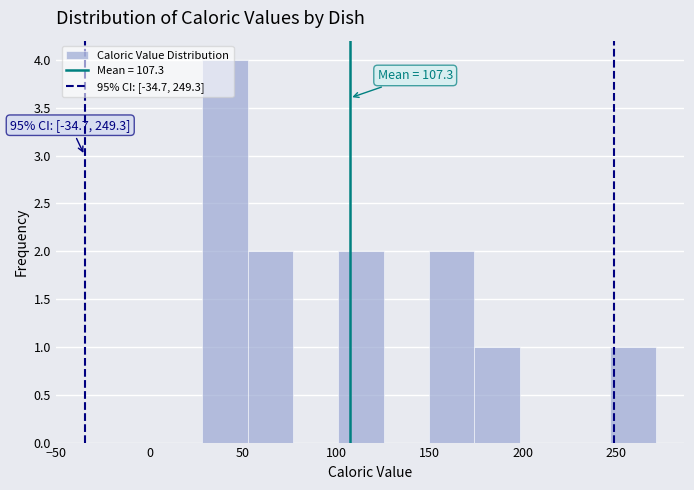

Which range on the x-axis has the tallest bar?

30 to 55